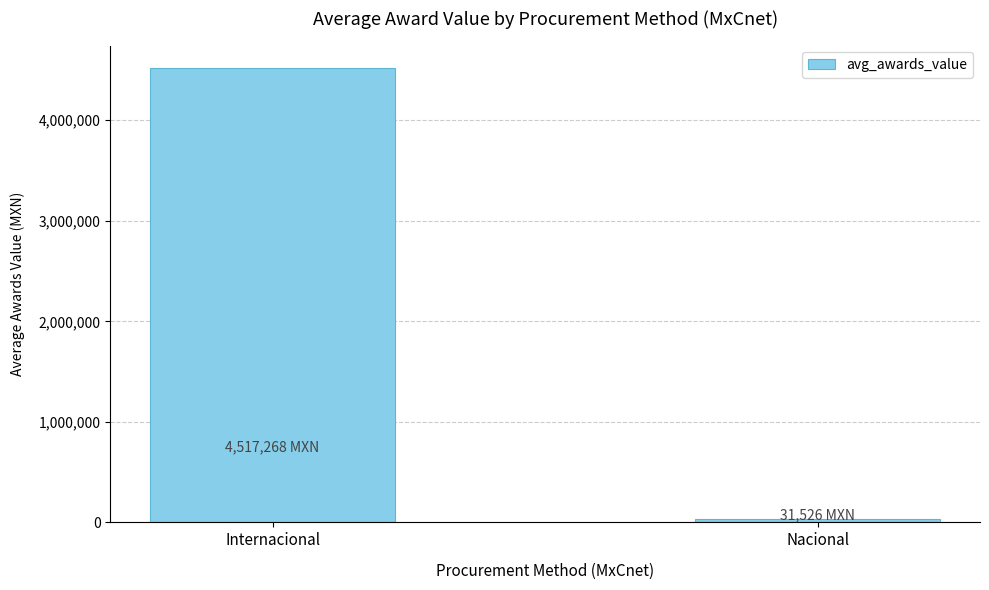

Rank the categories by value from lowest to highest.

Nacional, Internacional